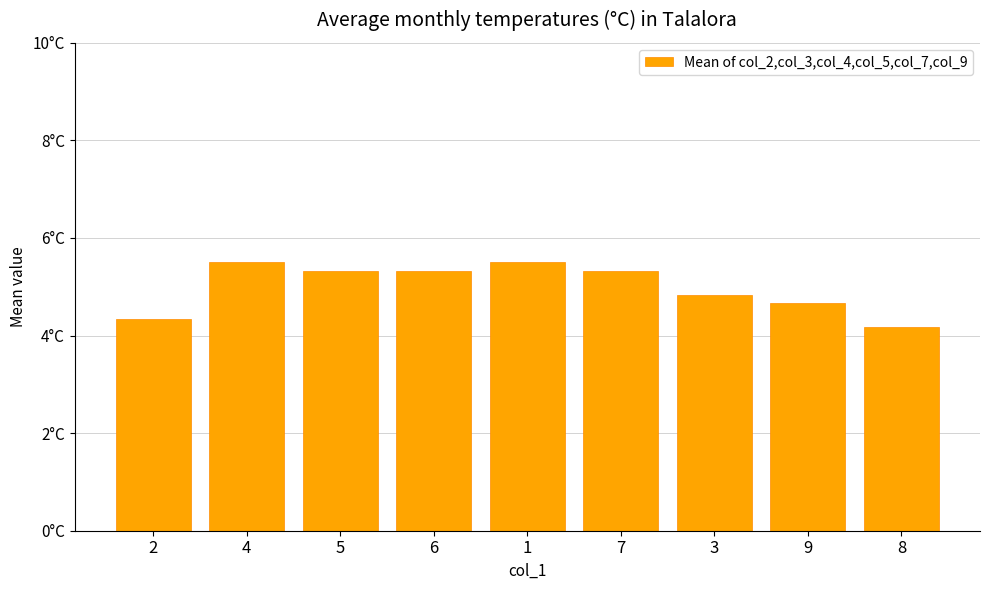

What is the label of the 6th bar from the right?

6